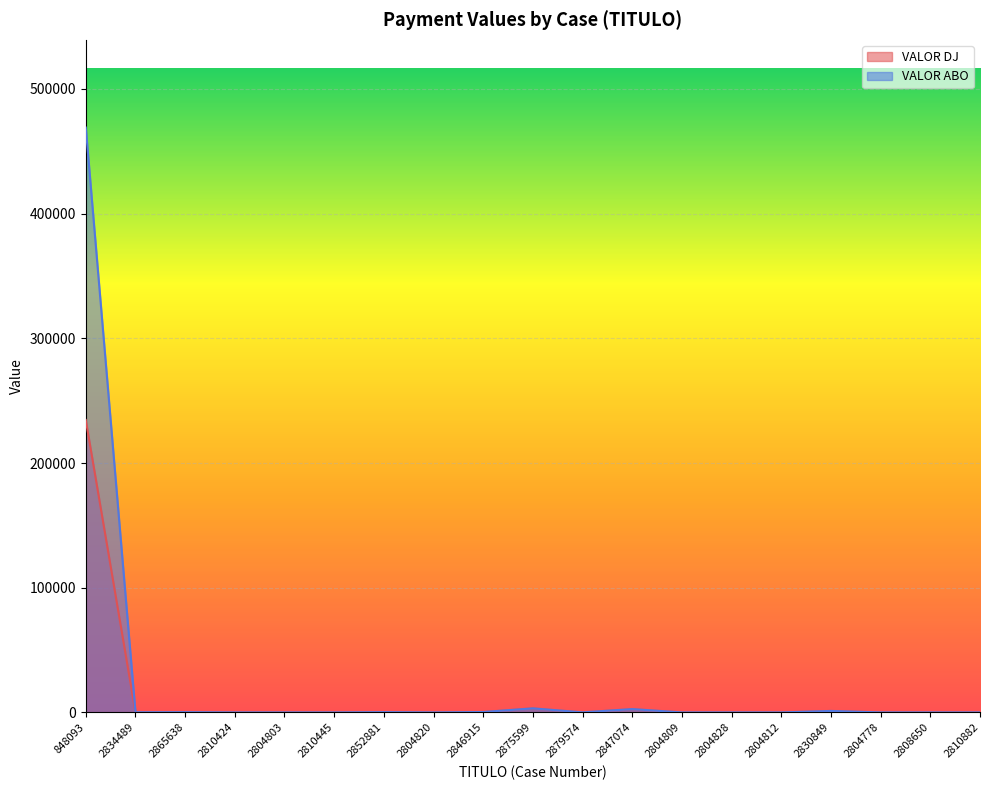

True or false: VALOR DJ and VALOR ABO intersect in this chart.

False